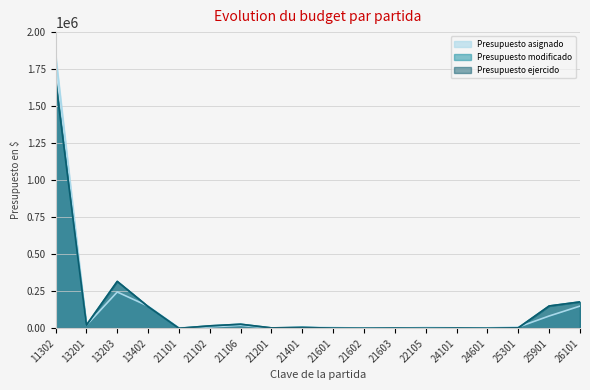

True or false: Presupuesto modificado and Presupuesto ejercido intersect in this chart.

False